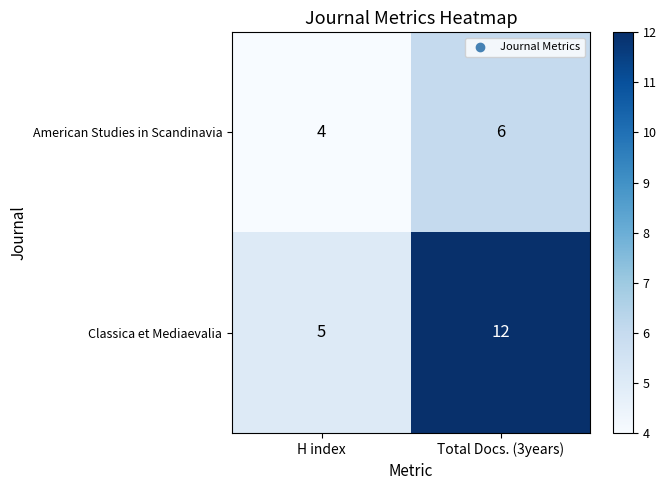

At which label is Classica et Mediaevalia closest to 8?

H index